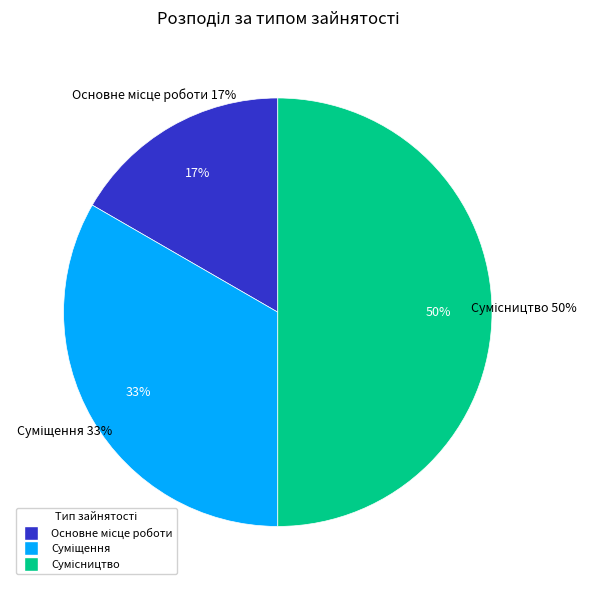

To the nearest percent, what is the average slice percentage?

33%